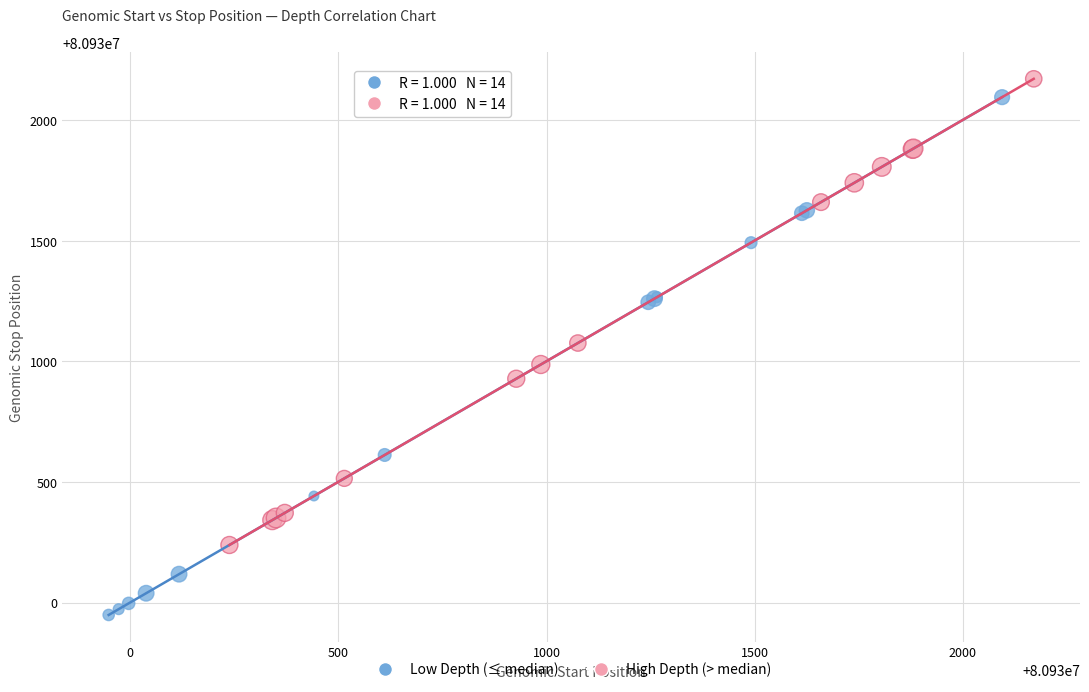

Which series contains the highest Y value?

High Depth (> median)